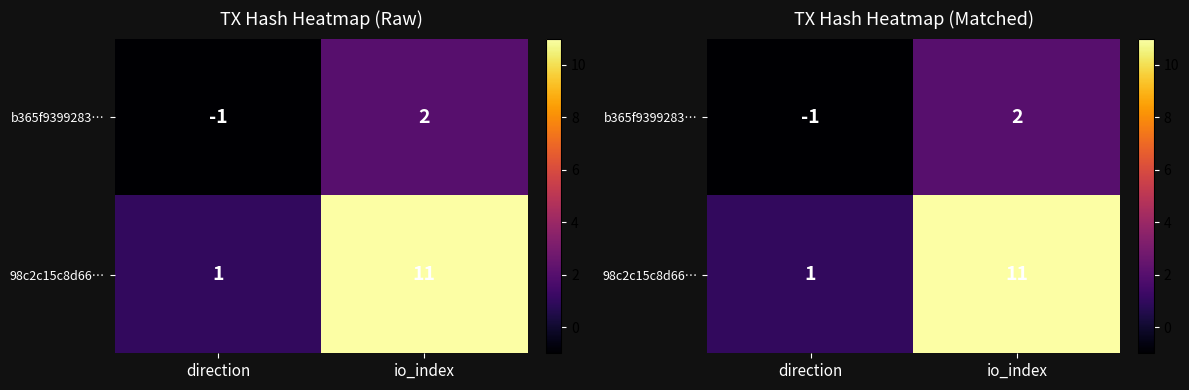

Which has a higher value, direction or io_index?

io_index